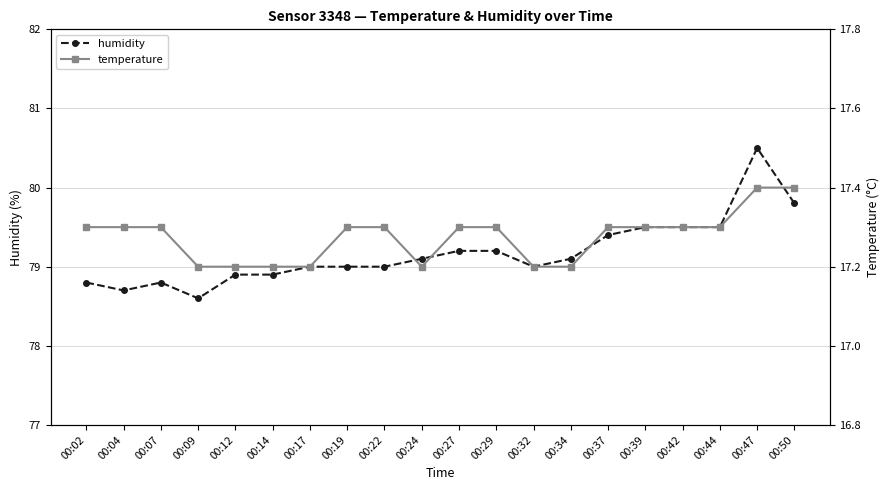

How many lines are shown in the chart?

2